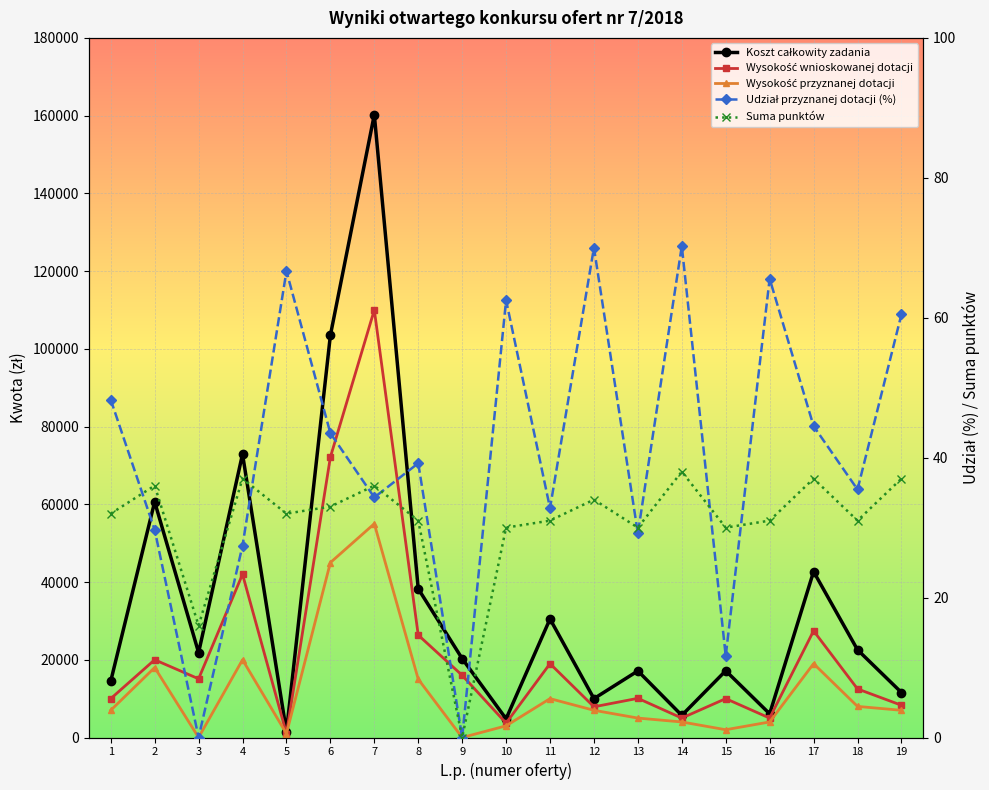

At which category is the sum across all series the highest?

7